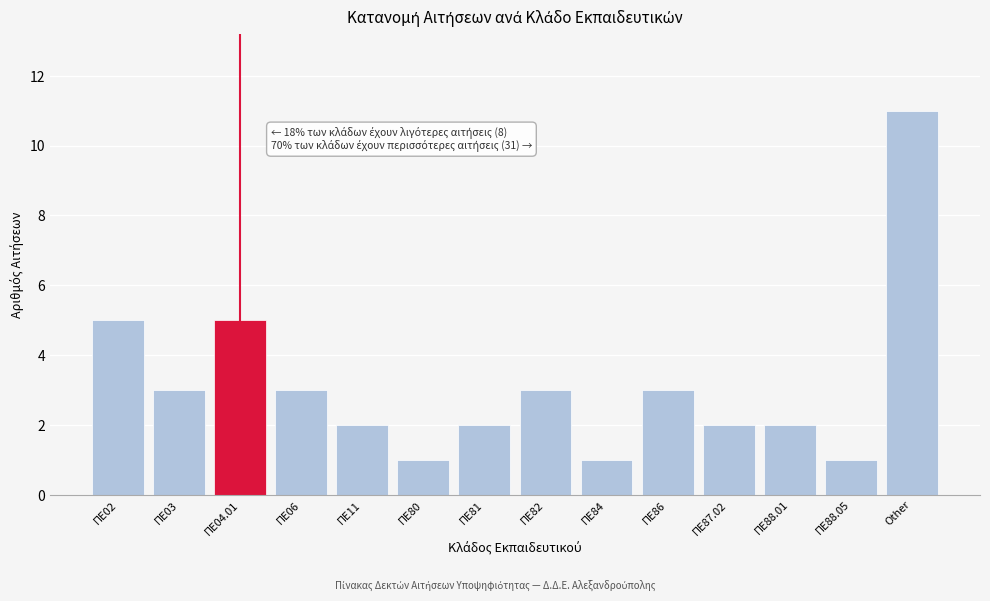

Reading right to left, transcribe all the data shown in this chart.

11	1	2	2	3	1	3	2	1	2	3	5	3	5